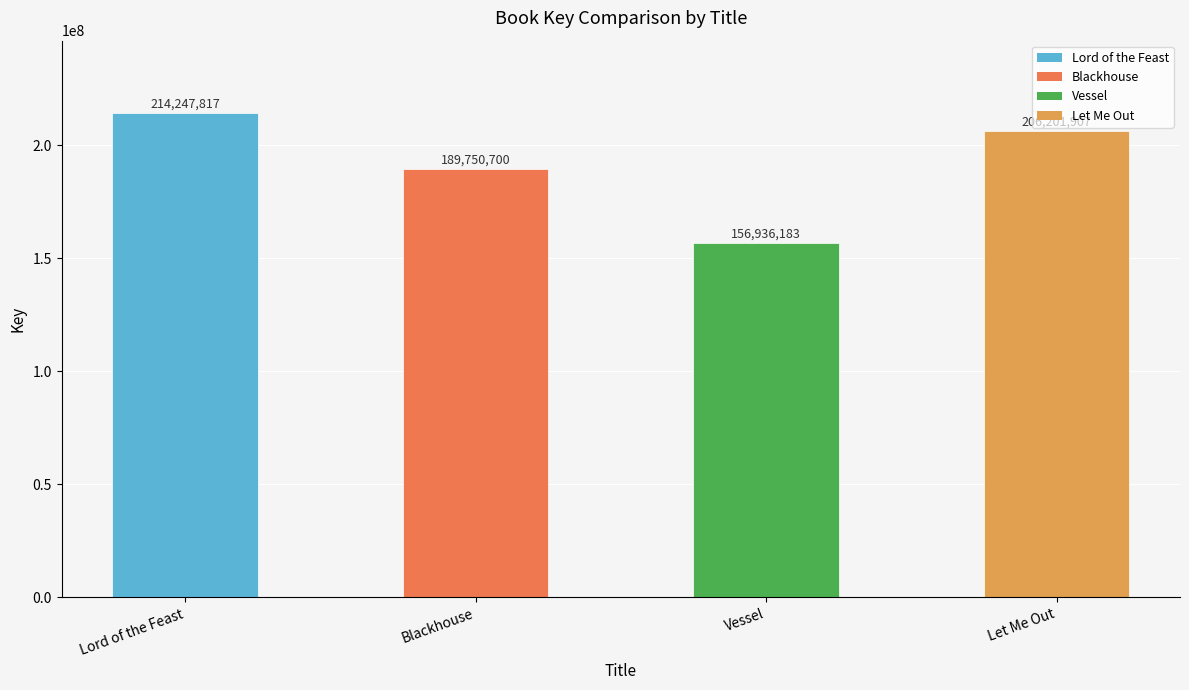

List the labels in order of value, largest first.

Lord of the Feast, Let Me Out, Blackhouse, Vessel